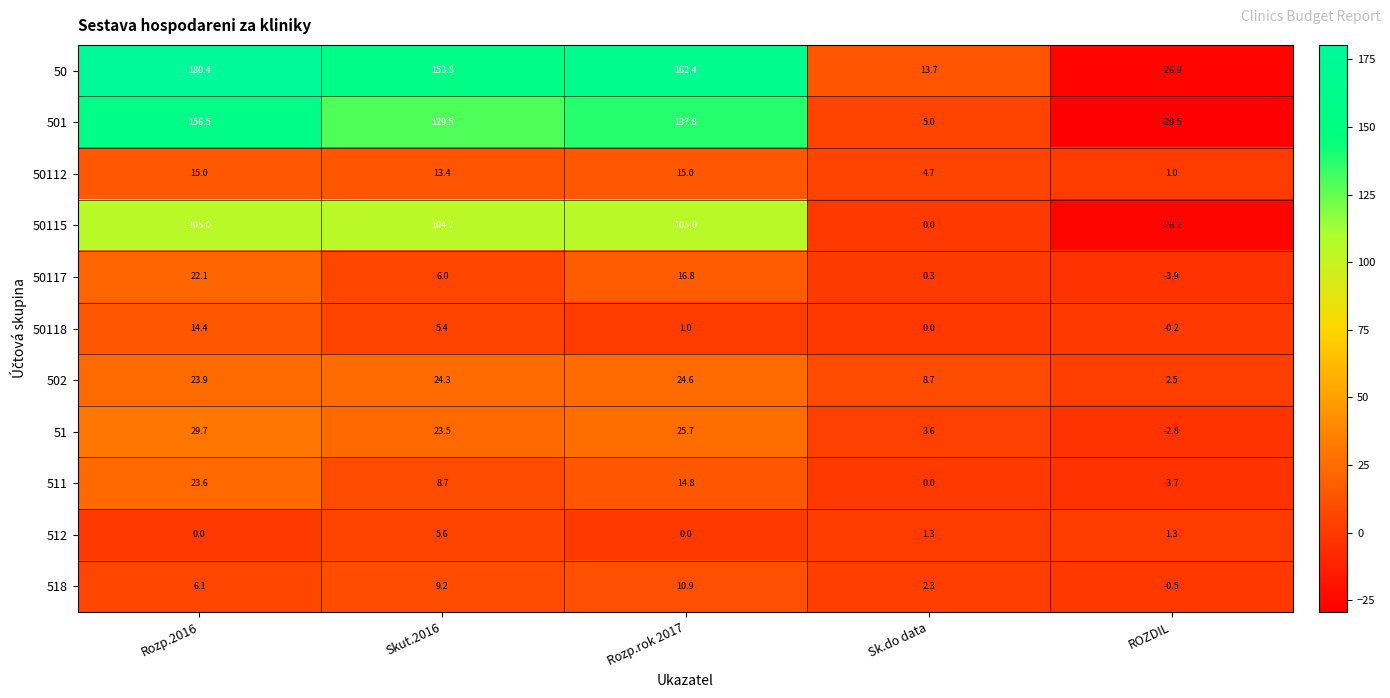

Which label corresponds to the largest value in the chart?

Rozp.2016